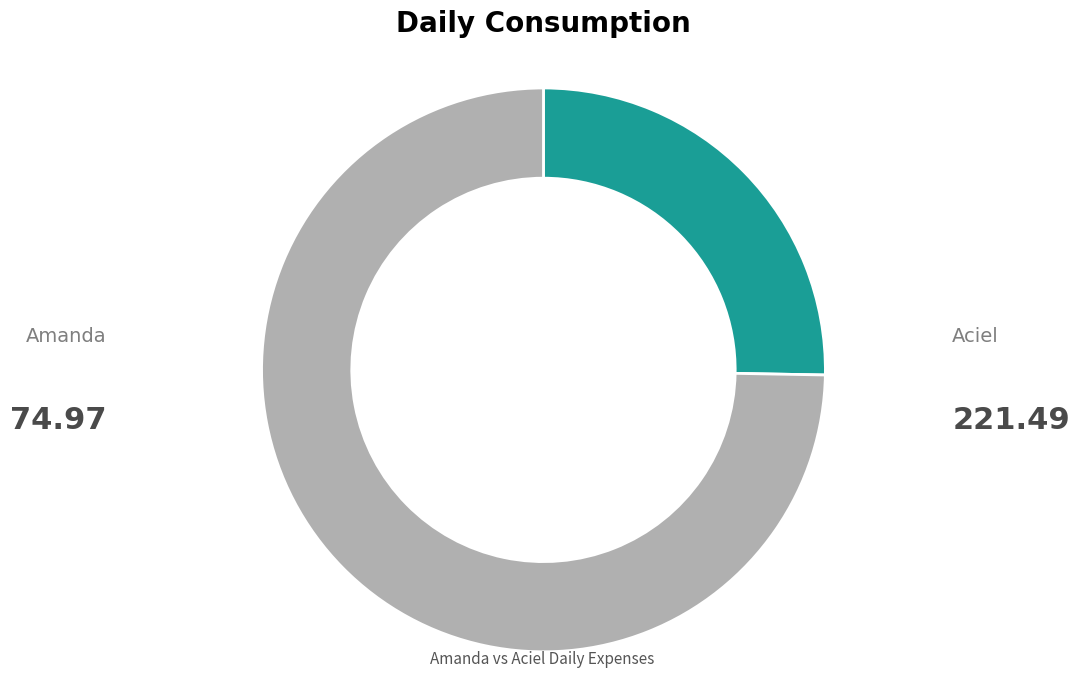

Does any single category account for the majority?

Yes